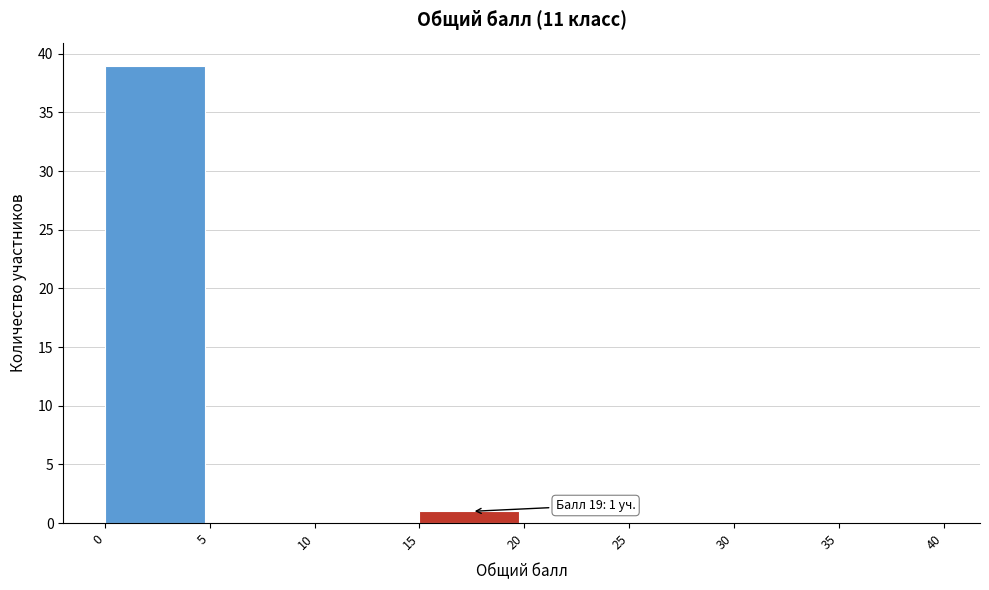

Which range on the x-axis has the tallest bar?

0 to 5